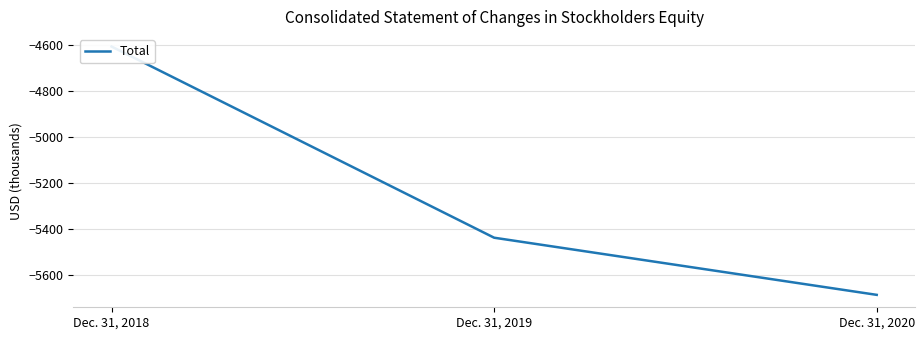

What is the average value?

-5243